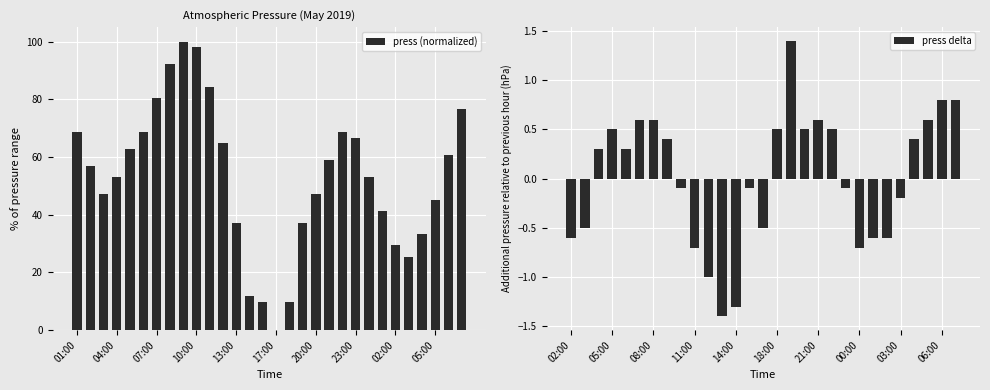

Which label corresponds to the largest value in the chart?

09:00